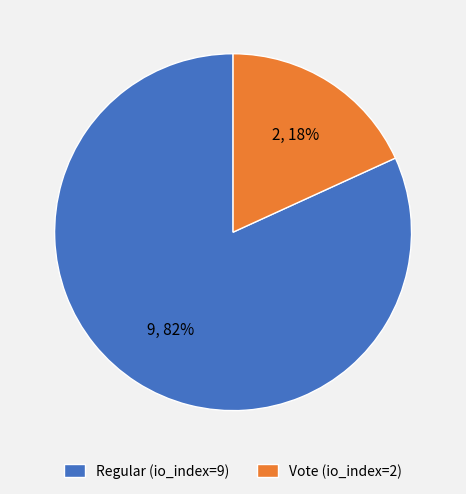

Rank the categories by value from highest to lowest.

Regular (io_index=9), Vote (io_index=2)